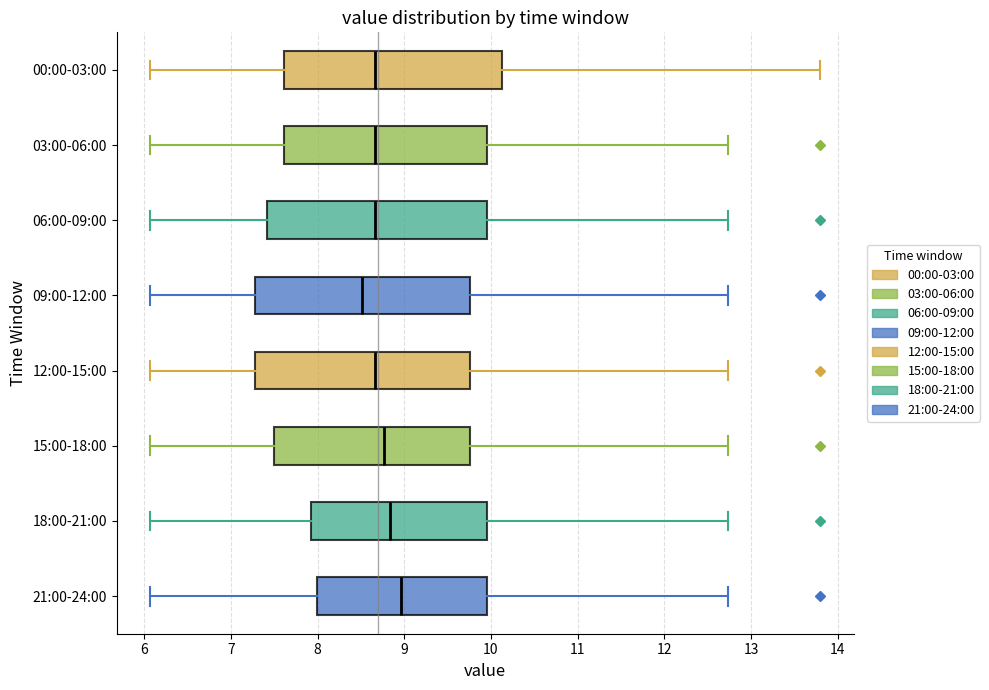

Which box has the furthest to the right median line?

21:00-24:00